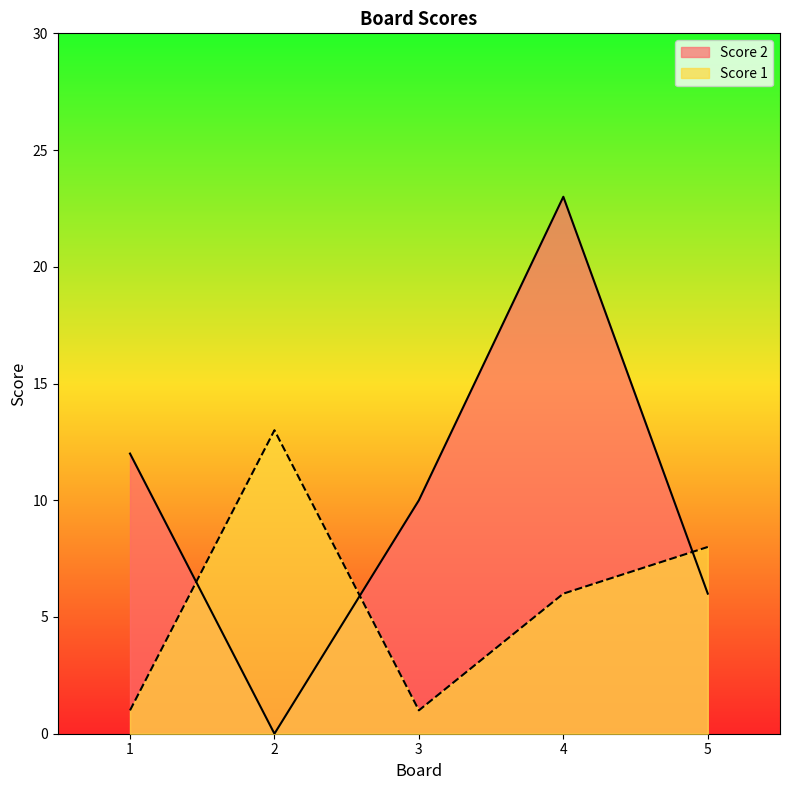

Which series has the largest total across all categories?

Score 2